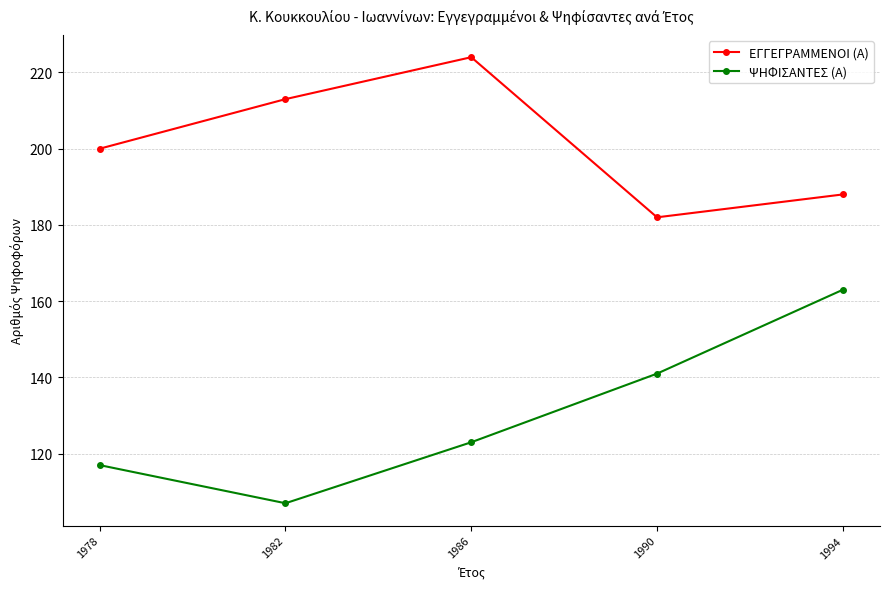

Reading left to right, extract all data points from this chart.

ΕΓΓΕΓΡΑΜΜΕΝΟΙ (Α): 200	213	224	182	188
ΨΗΦΙΣΑΝΤΕΣ (Α): 117	107	123	141	163